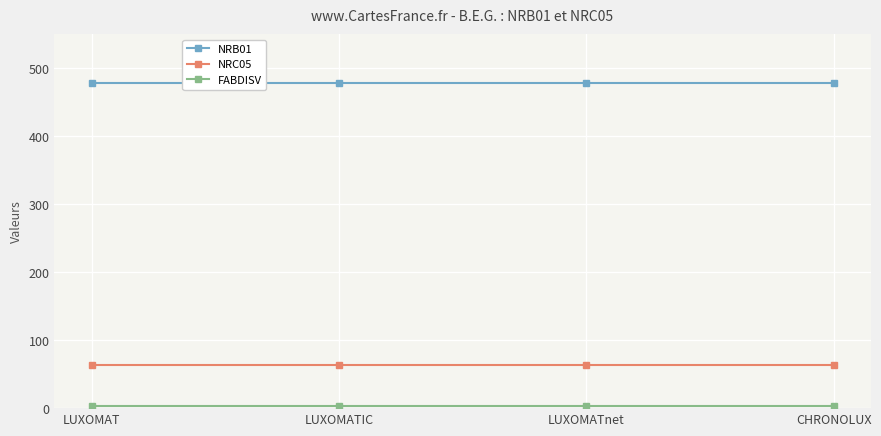

What is the total value across all series at LUXOMATnet?

545